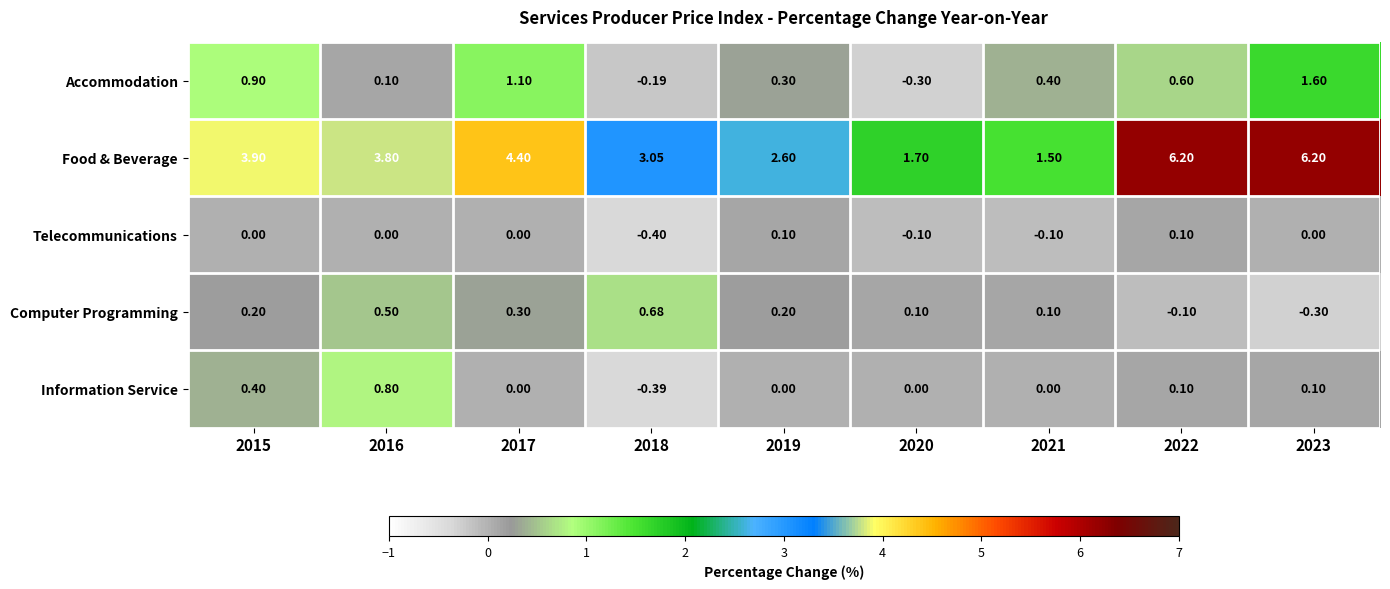

Count the number of data series in this chart.

5